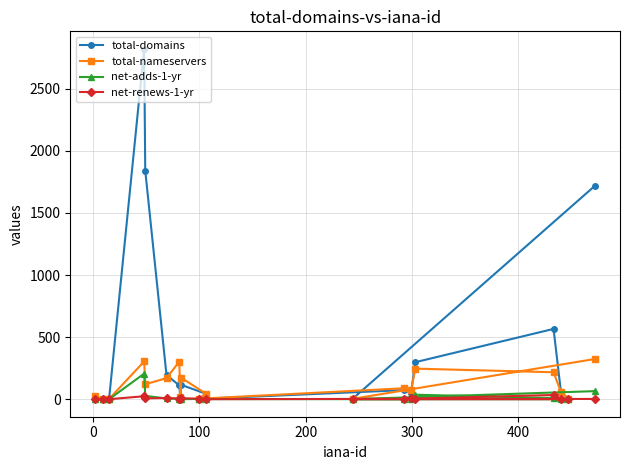

Rank the series by their maximum value, from lowest to highest.

net-renews-1-yr, net-adds-1-yr, total-nameservers, total-domains